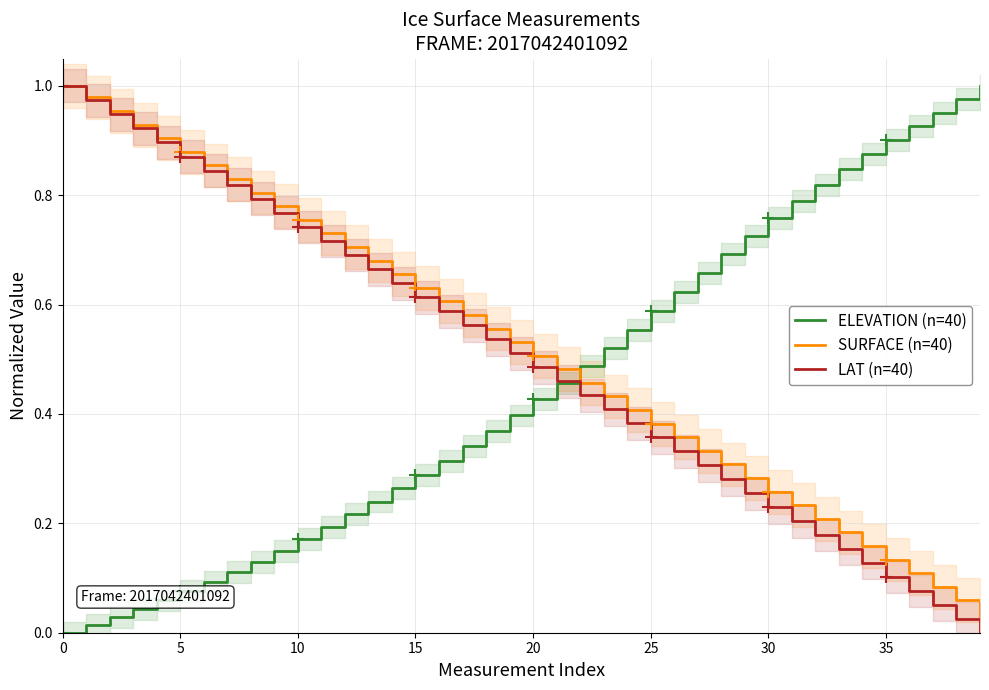

Is the value of SURFACE (n=40) at 11 greater than the value of LAT (n=40) at 31?

Yes